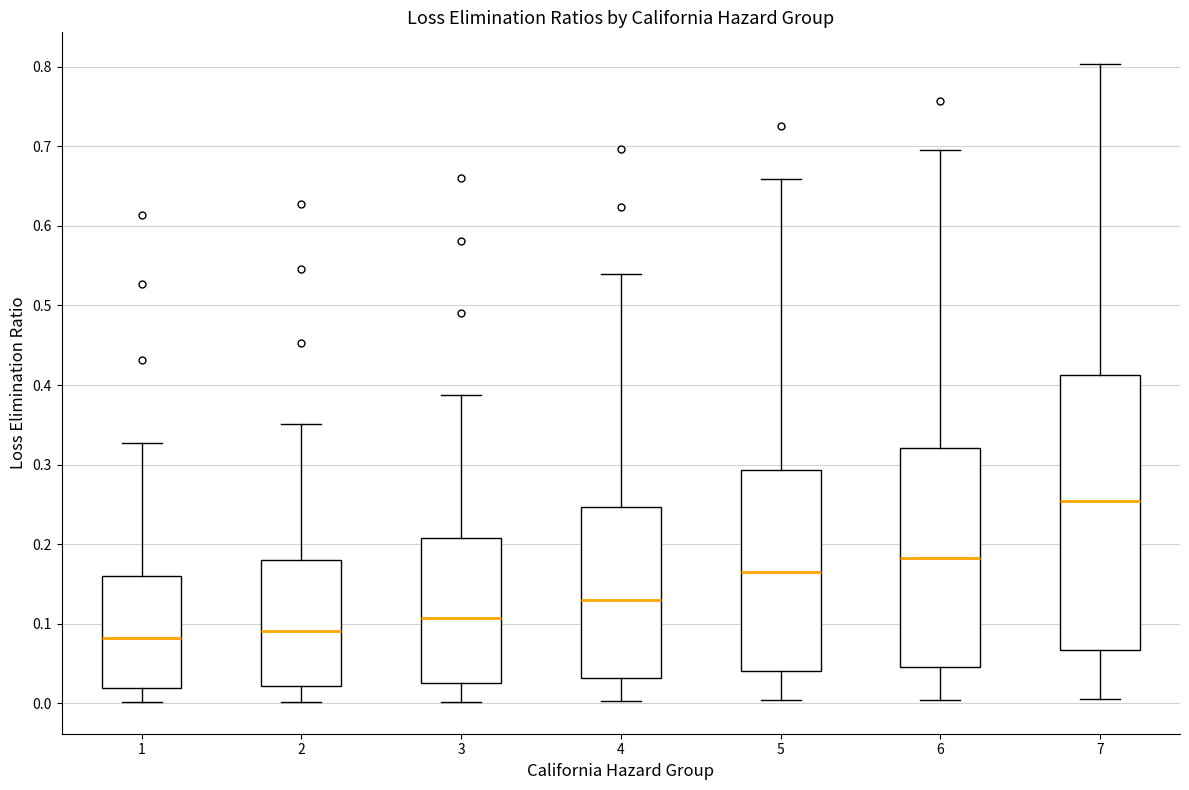

Reading left to right, transcribe this box plot: for each box, give where its median line is, the range the box spans, and where its two whiskers end, as read against the y-axis. The values are not printed on the chart, so give them approximately, as read against the axis.

1: median 0.08, box 0.02 to 0.16, whiskers 0.00 to 0.33
2: median 0.09, box 0.02 to 0.18, whiskers 0.00 to 0.35
3: median 0.11, box 0.03 to 0.21, whiskers 0.00 to 0.39
4: median 0.13, box 0.03 to 0.25, whiskers 0.00 to 0.54
5: median 0.16, box 0.04 to 0.29, whiskers 0.00 to 0.66
6: median 0.18, box 0.05 to 0.32, whiskers 0.00 to 0.70
7: median 0.25, box 0.07 to 0.41, whiskers 0.01 to 0.80